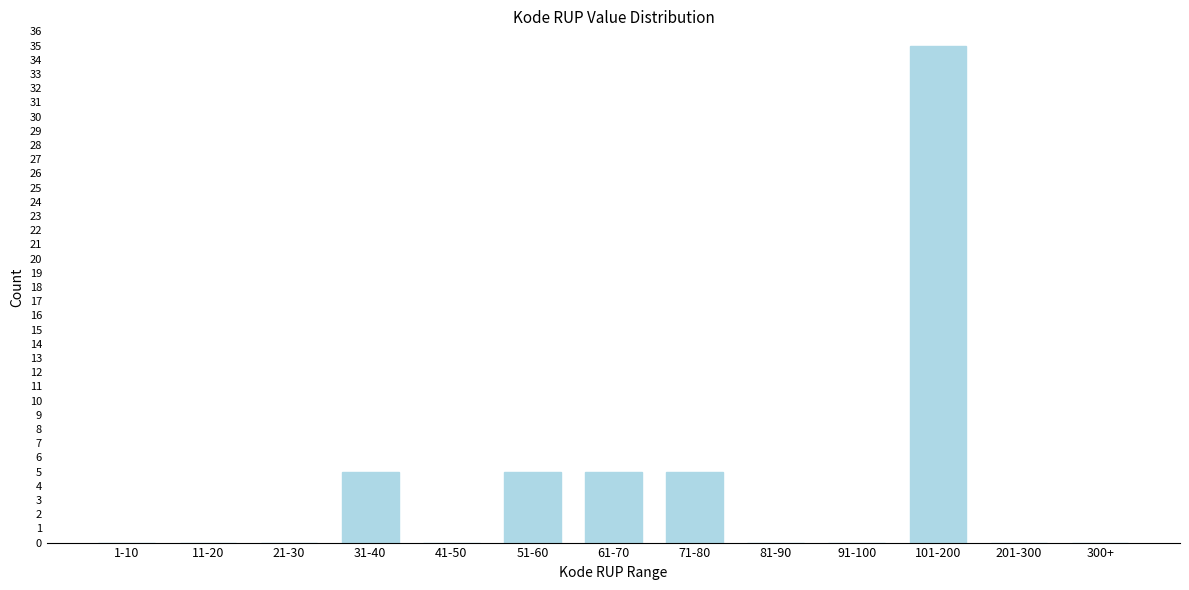

What is the sum of all values?

55